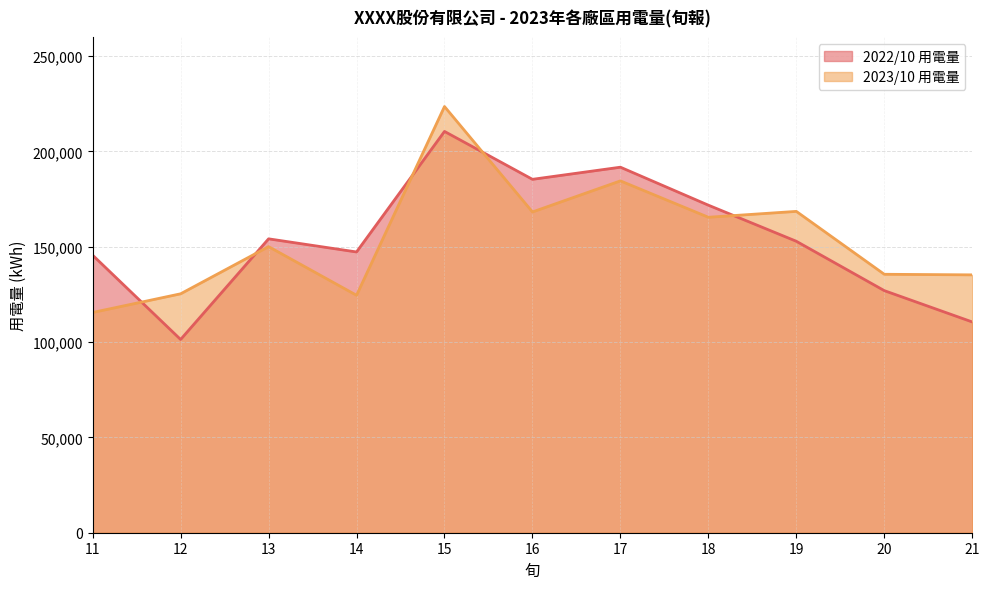

What is the difference between the second highest and second lowest values in the 2023/10 用電量 series?

59997.0